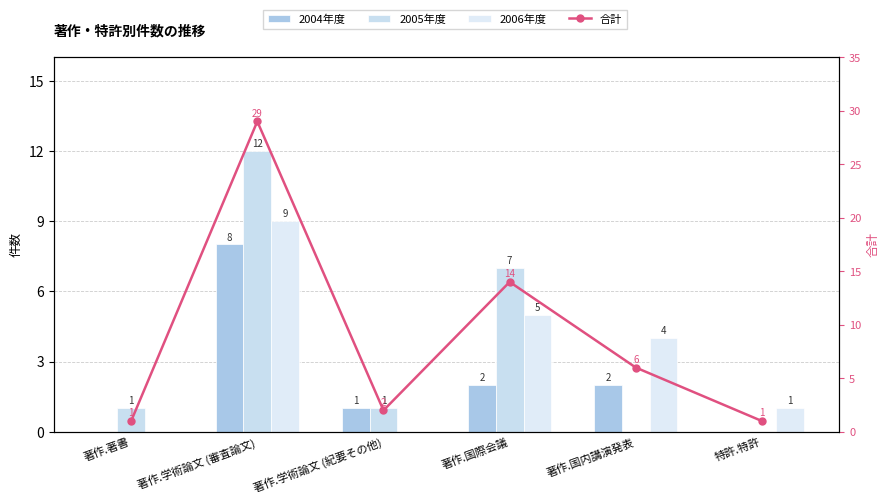

What is the maximum value for 2004年度?

8